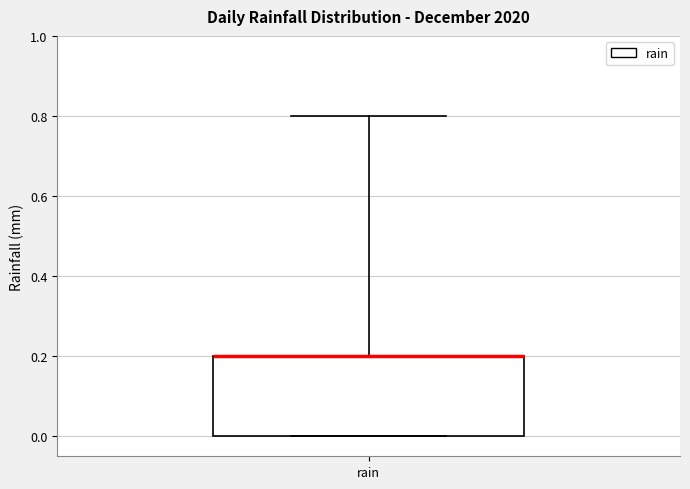

Transcribe this box plot: give where the median line is, the range the box spans, and where the two whiskers end, as read against the y-axis. The values are not printed on the chart, so give them approximately, as read against the axis.

median 0.2 (drawn on the box's upper edge), box 0.0 to 0.2, whiskers 0.0 to 0.8